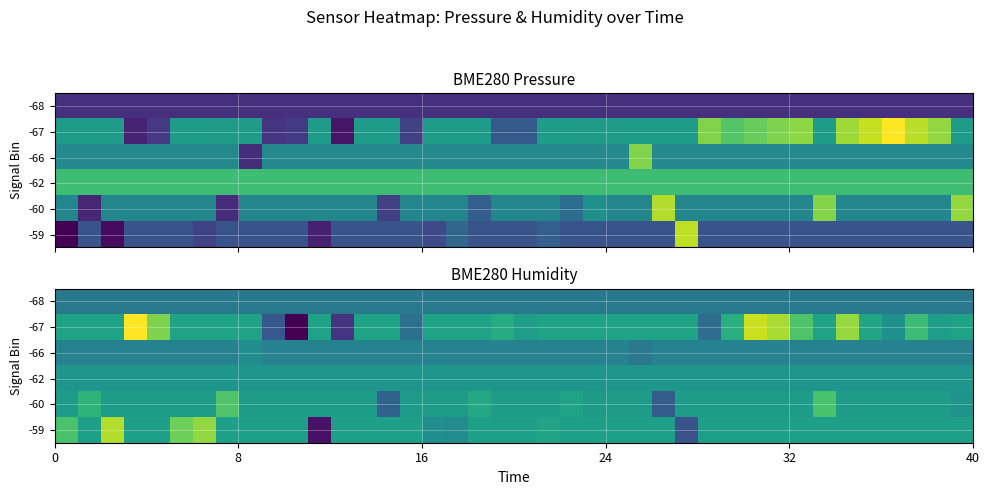

At which category does the chart reach its minimum across all series?

10